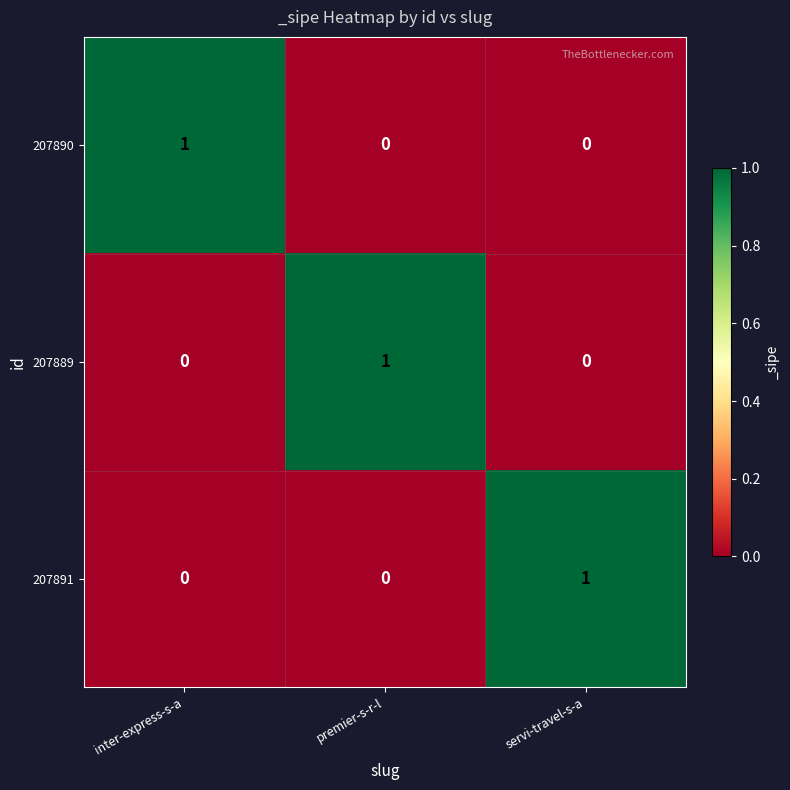

The 207889 series shows 0 at inter-express-s-a. True or false?

True